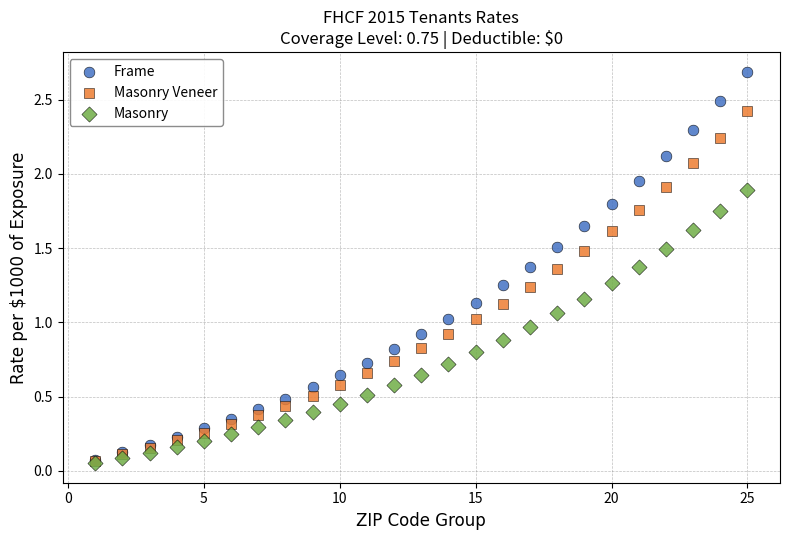

What are all the series names shown in the legend?

Frame, Masonry Veneer, Masonry